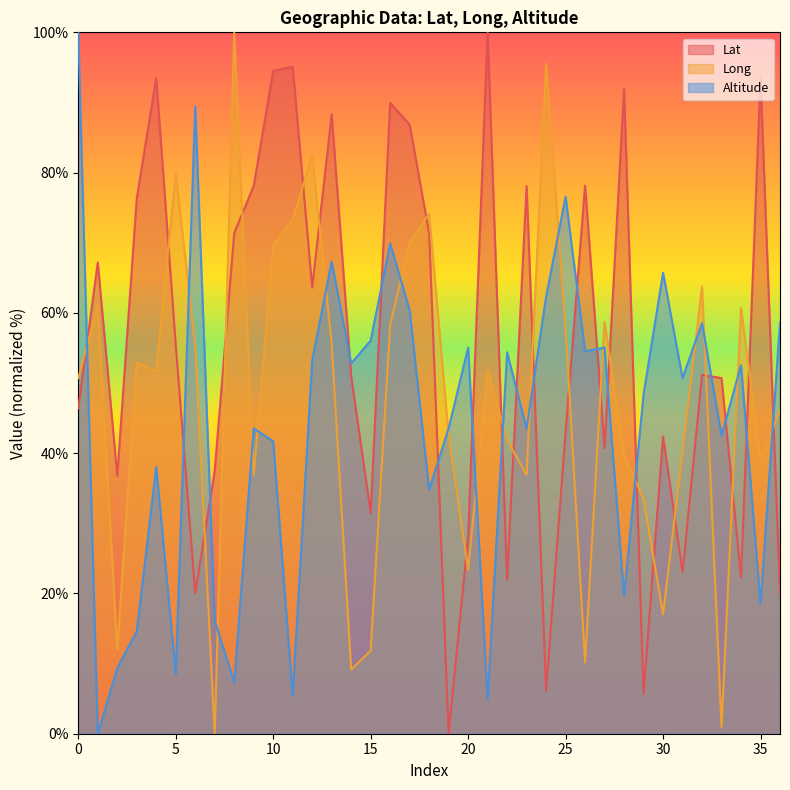

How many interior local peaks does the Altitude series have?

12